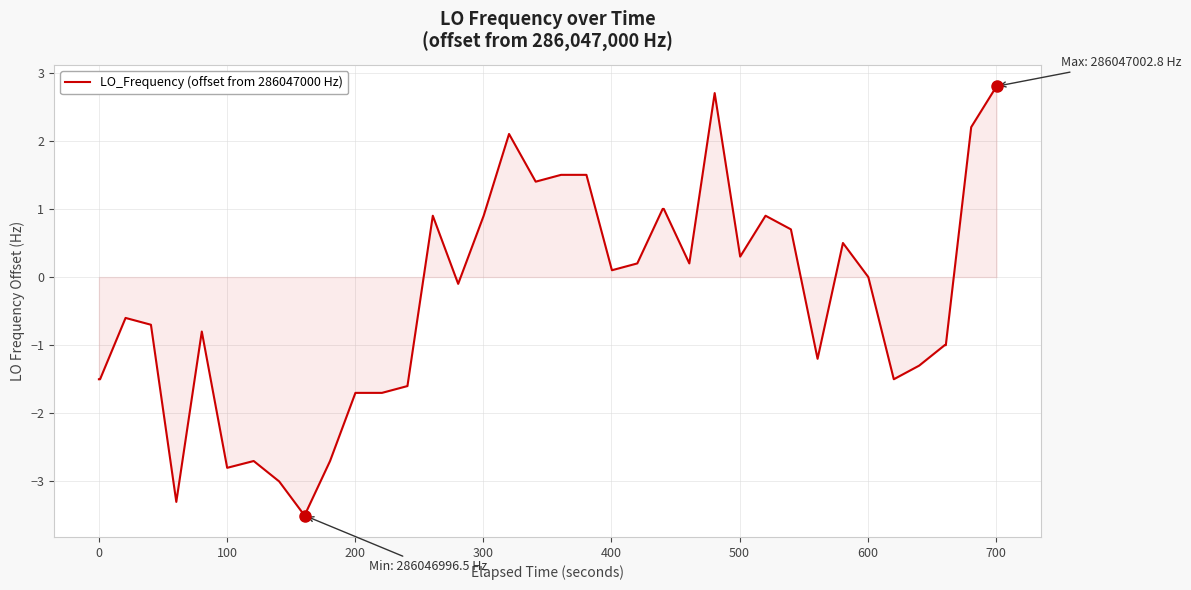

How many lines are shown in the chart?

1